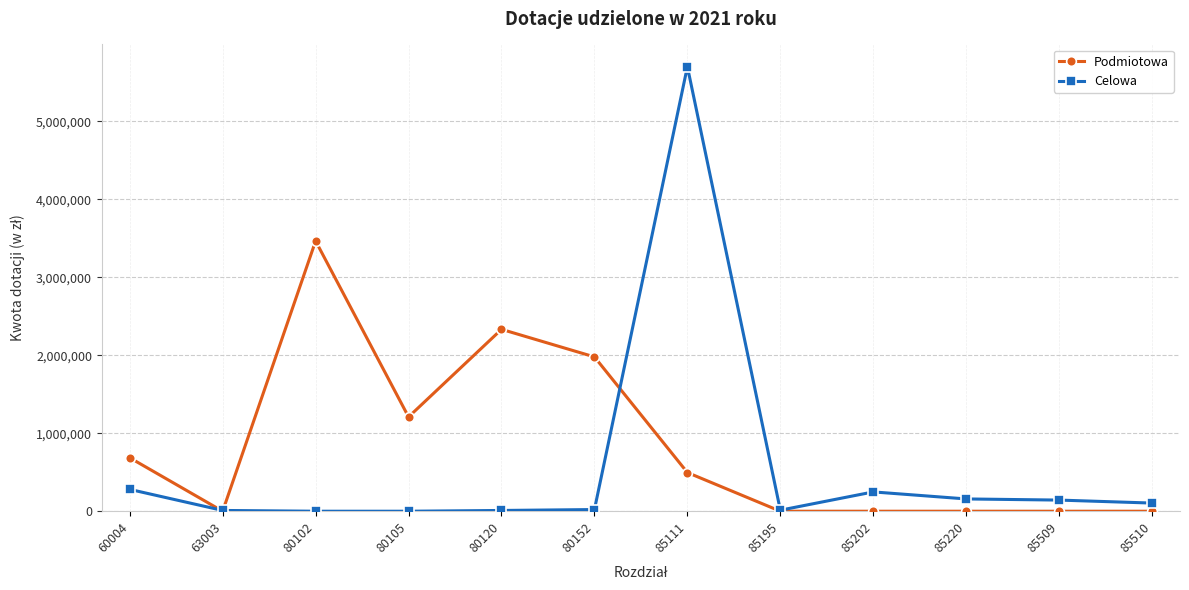

Rank the series by their maximum value, from highest to lowest.

Celowa, Podmiotowa